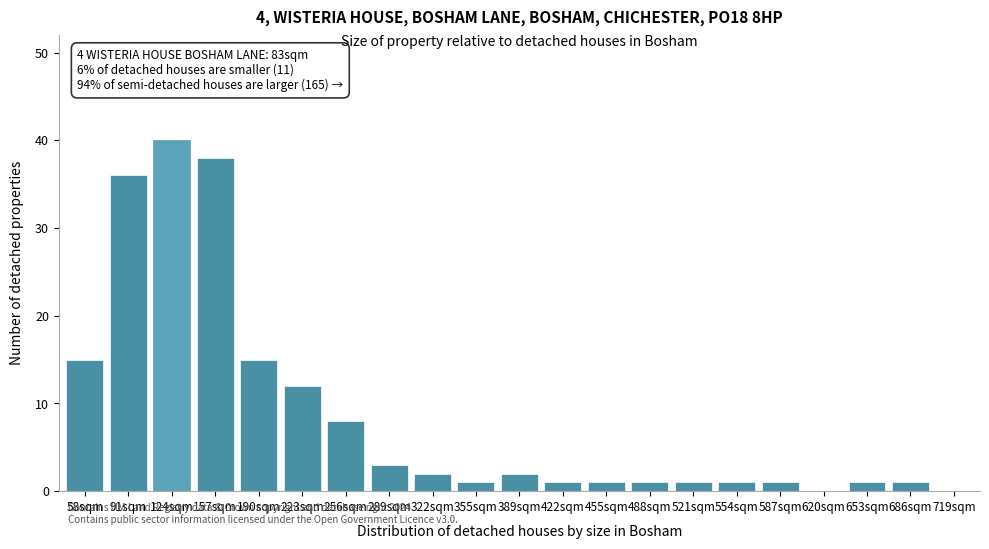

Reading left to right, what are all the values shown in this chart?

58sqm=15	91sqm=36	124sqm=40	157sqm=38	190sqm=15	223sqm=12	256sqm=8	289sqm=3	322sqm=2	355sqm=1	389sqm=2	422sqm=1	455sqm=1	488sqm=1	521sqm=1	554sqm=1	587sqm=1	620sqm=0	653sqm=1	686sqm=1	719sqm=0